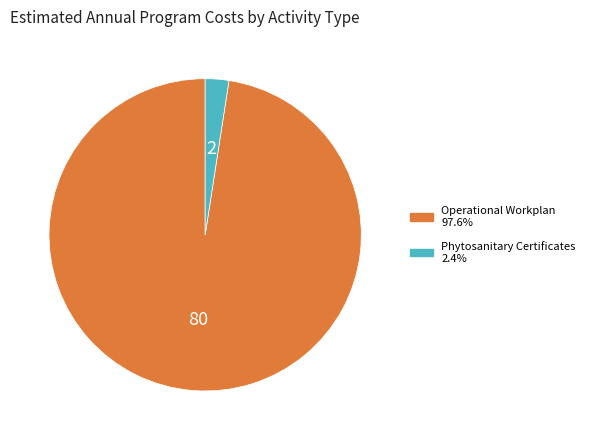

Rank the categories by value from highest to lowest.

Operational Workplan, Phytosanitary Certificates